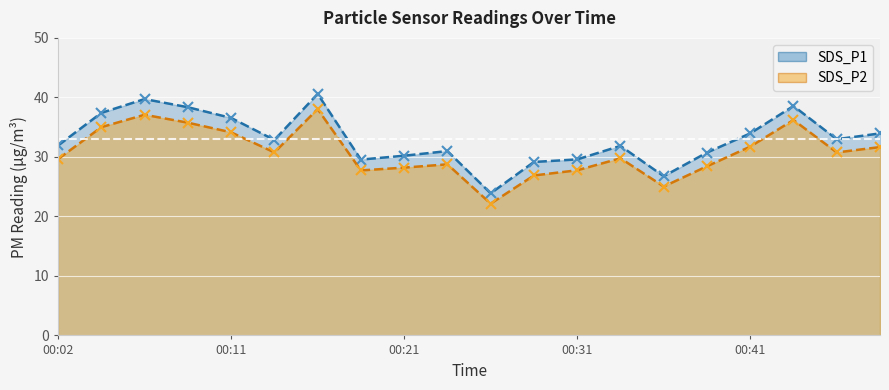

How many interior local valleys does the SDS_P2 series have?

5